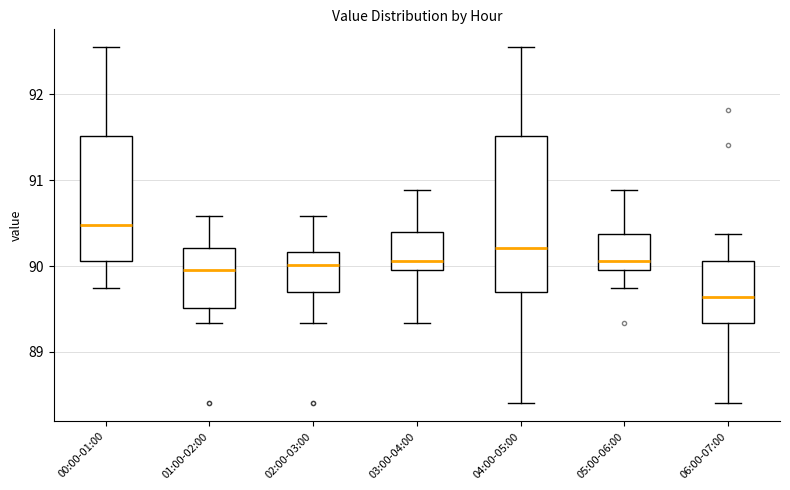

Reading left to right, transcribe this box plot: for each box, give where its median line is, the range the box spans, and where its two whiskers end, as read against the y-axis. The values are not printed on the chart, so give them approximately, as read against the axis.

00:00-01:00: median 90.5, box 90.1 to 91.5, whiskers 89.8 to 92.6
01:00-02:00: median 90.0, box 89.5 to 90.2, whiskers 89.3 to 90.6
02:00-03:00: median 90.0, box 89.7 to 90.2, whiskers 89.3 to 90.6
03:00-04:00: median 90.1, box 90.0 to 90.4, whiskers 89.3 to 90.9
04:00-05:00: median 90.2, box 89.7 to 91.5, whiskers 88.4 to 92.6
05:00-06:00: median 90.1, box 90.0 to 90.4, whiskers 89.8 to 90.9
06:00-07:00: median 89.6, box 89.3 to 90.1, whiskers 88.4 to 90.4